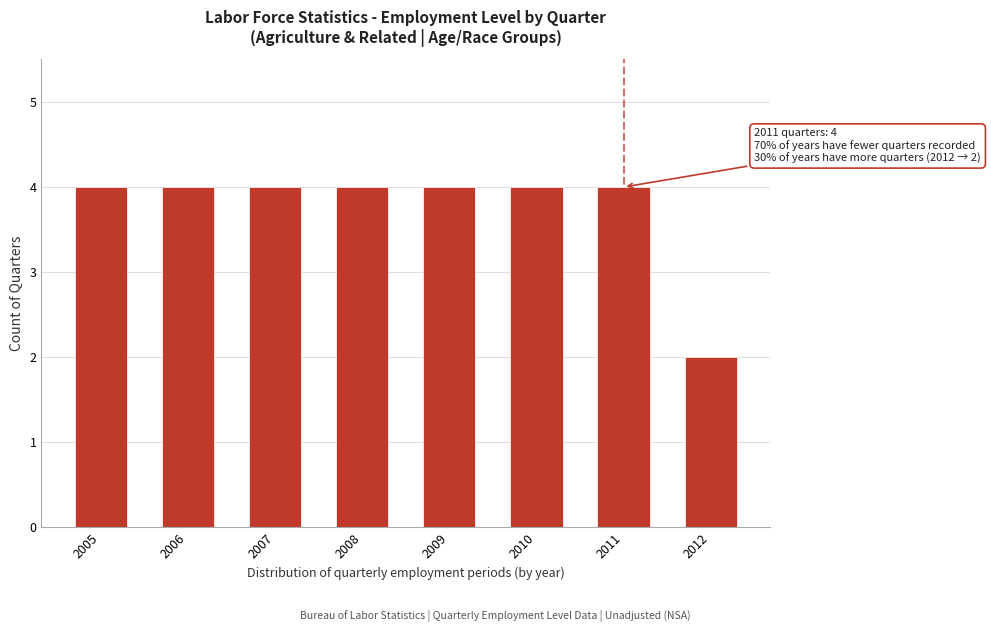

Reading right to left, what are all the values shown in this chart?

2	4	4	4	4	4	4	4